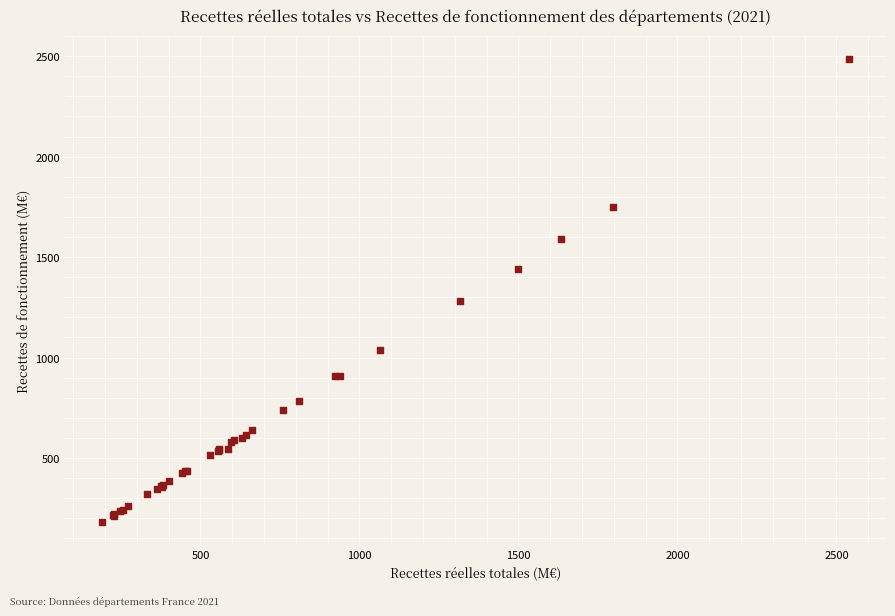

What Y value in the scatter plot is closest to 1335?

1282.7